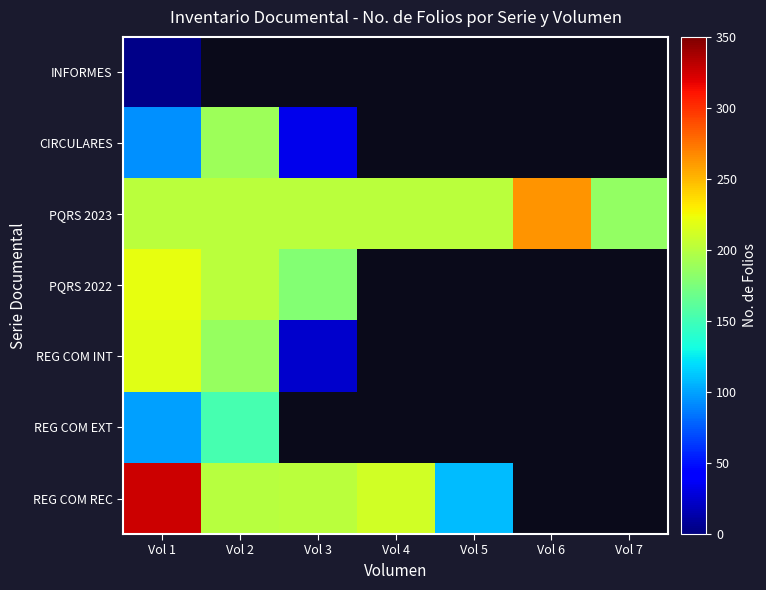

Rank the series by their average value, from highest to lowest.

INFORMES, CIRCULARES, PQRS 2023, PQRS 2022, REG COM INT, REG COM EXT, REG COM REC